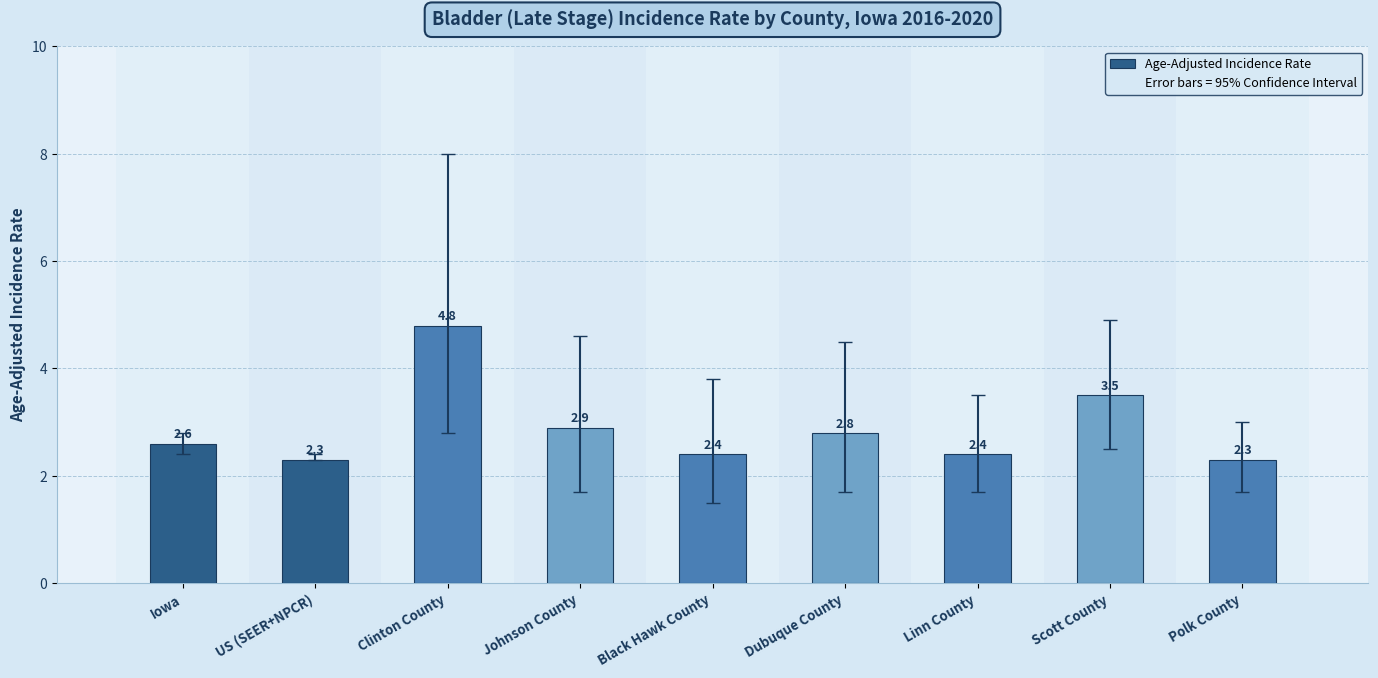

What is the greatest value displayed?

4.8